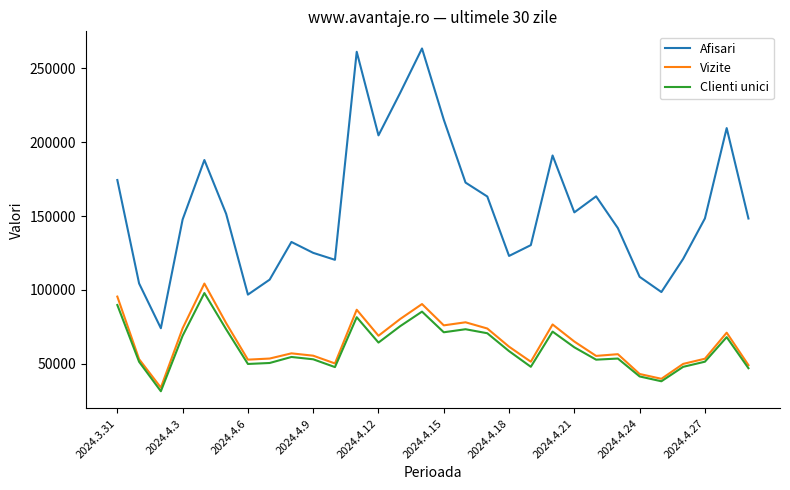

What are all the series names shown in the legend?

Afisari, Vizite, Clienti unici